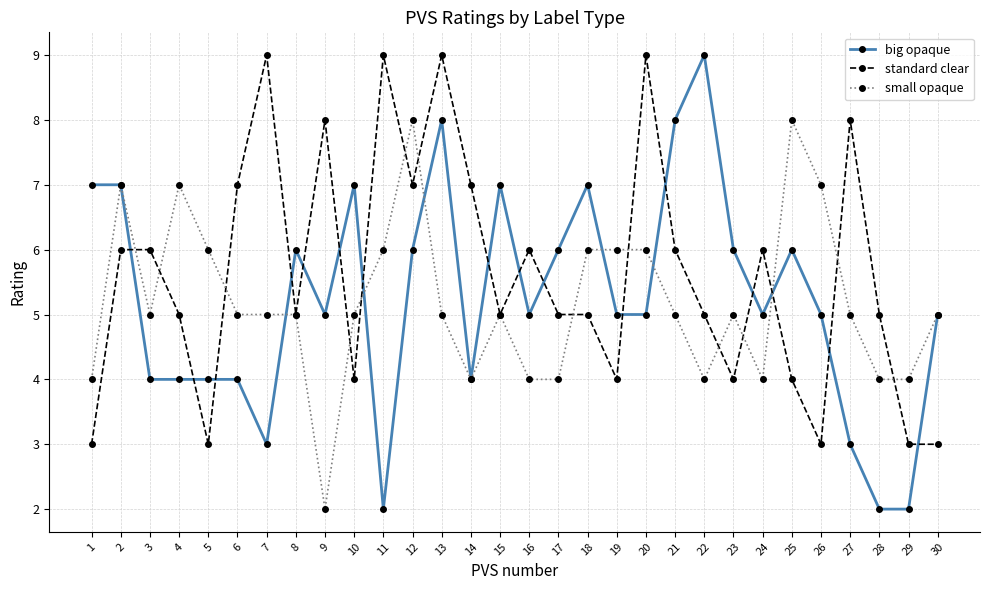

What is the total value across all series at 16?

15